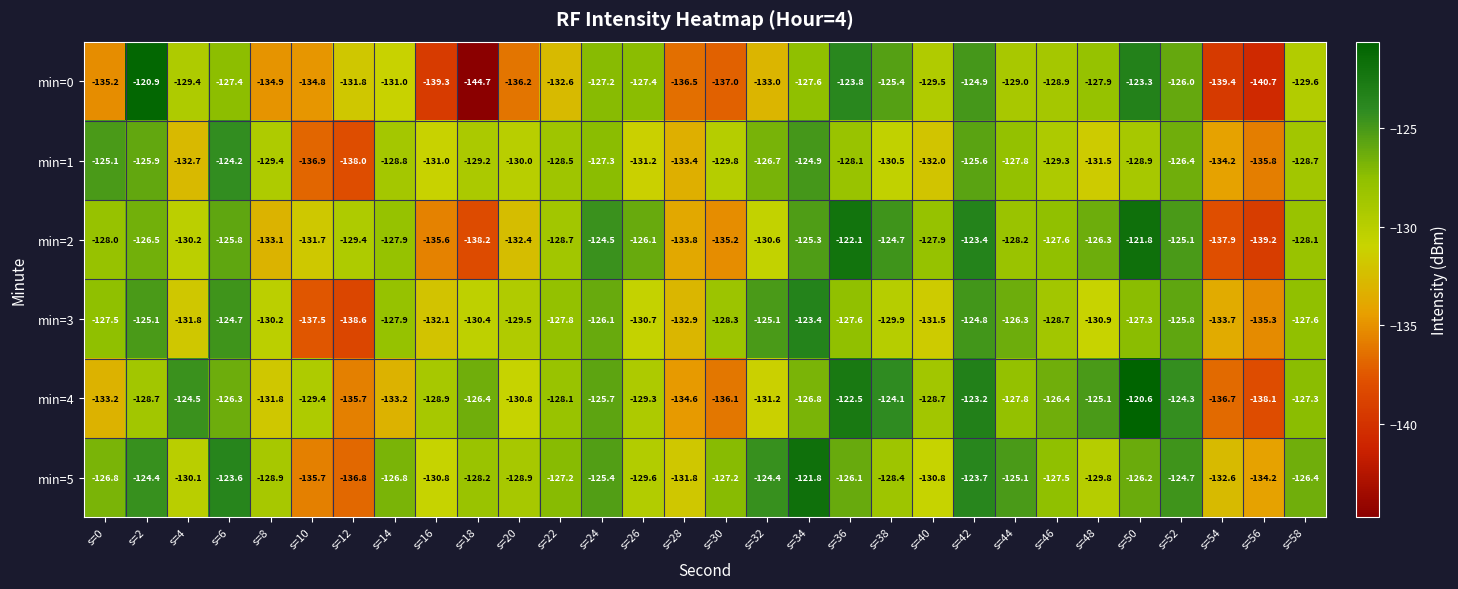

Is it true that min=0 equals -89.2 at s=10?

False